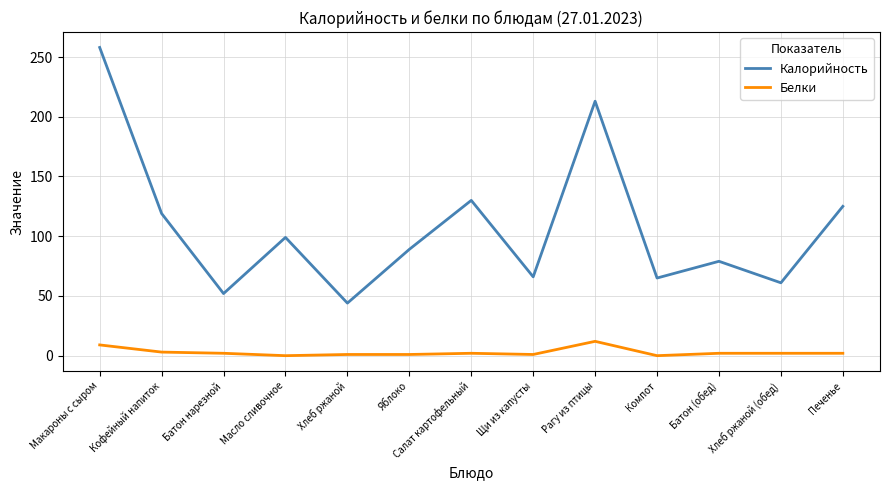

At which category is the sum across all series the highest?

Макароны с сыром